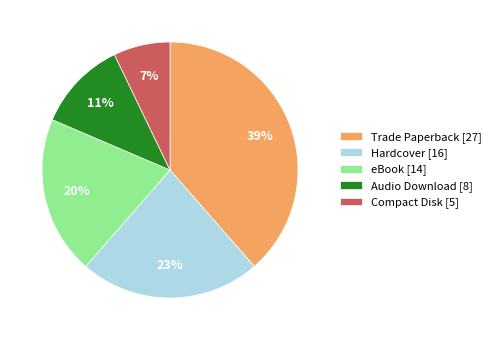

To the nearest percent, what is the difference between the Audio Download and eBook slice percentages?

9%